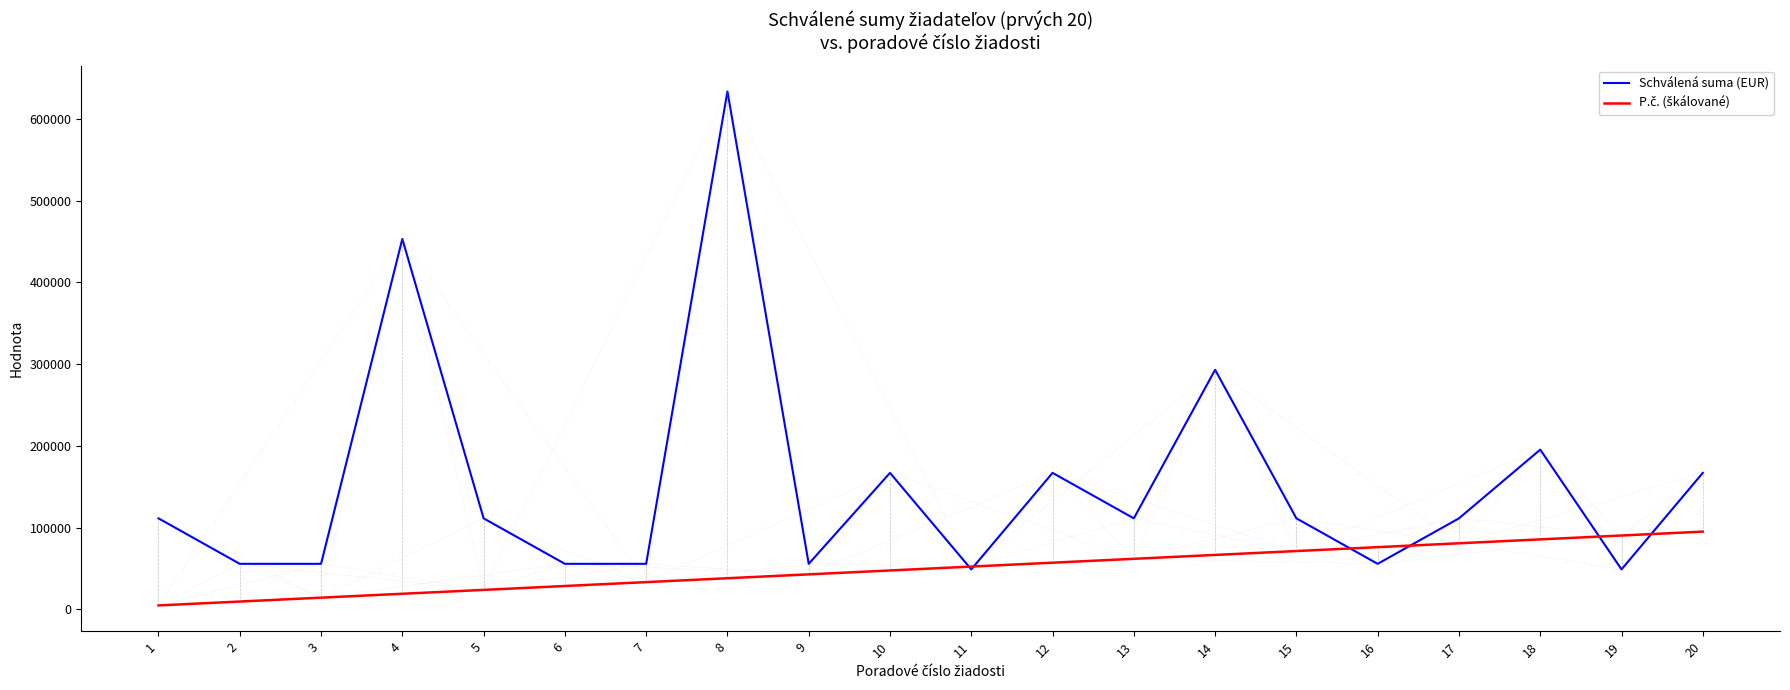

What is the greatest value displayed?

633617.6